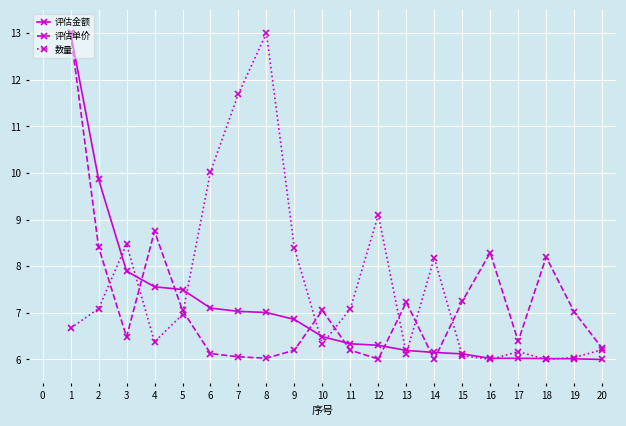

List the series in order of their overall mean, highest first.

数量, 评估单价, 评估金额